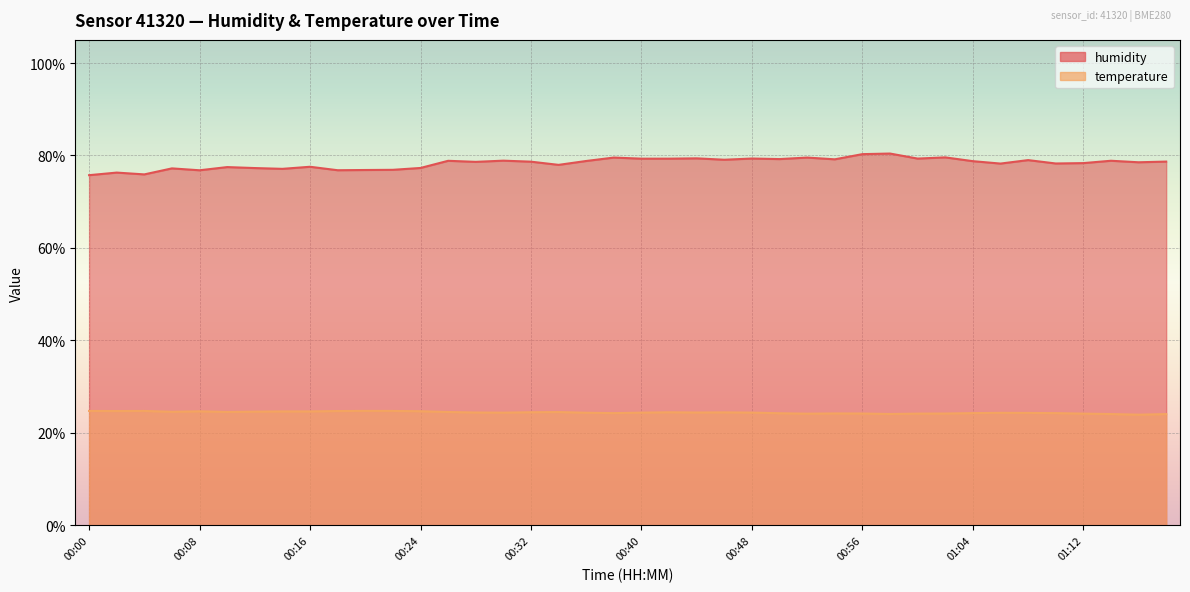

Which series has the largest range (max minus min)?

humidity